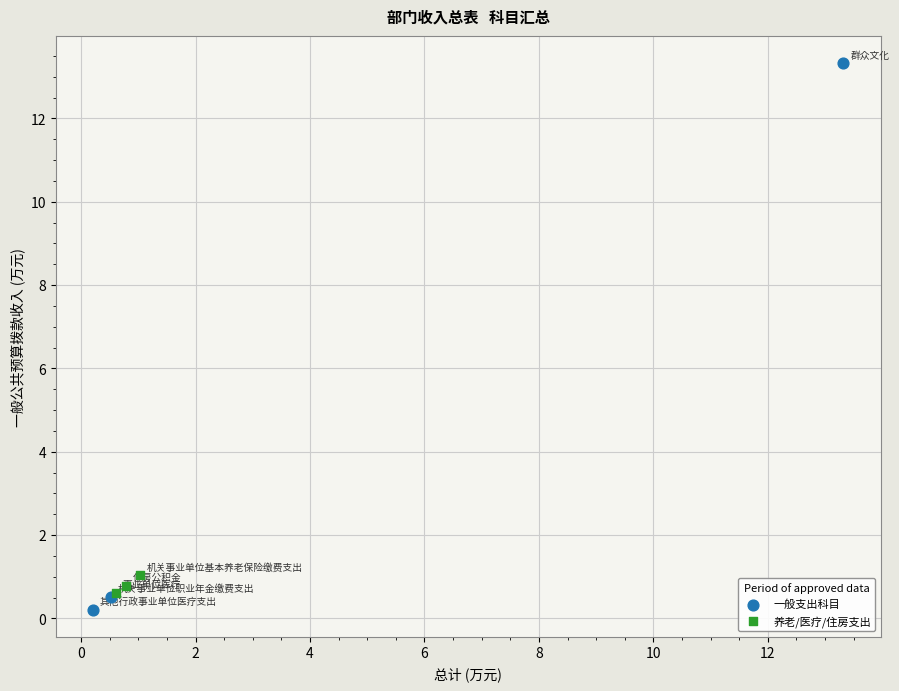

Which series has the largest Y range (max minus min)?

一般支出科目